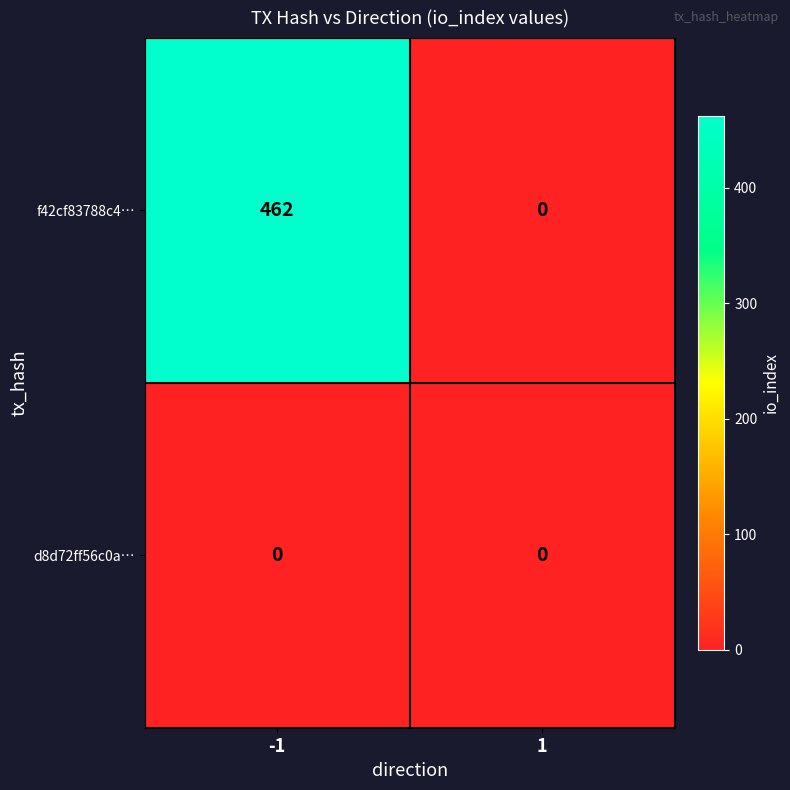

True or false: f42cf83788c4… has a value of 0 at 1.

True